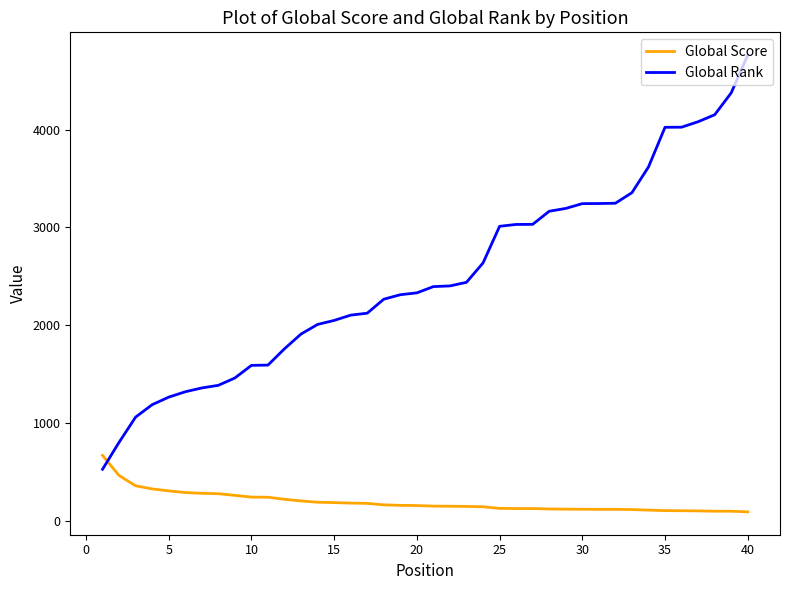

Is this an area chart (filled region under the line)?

No